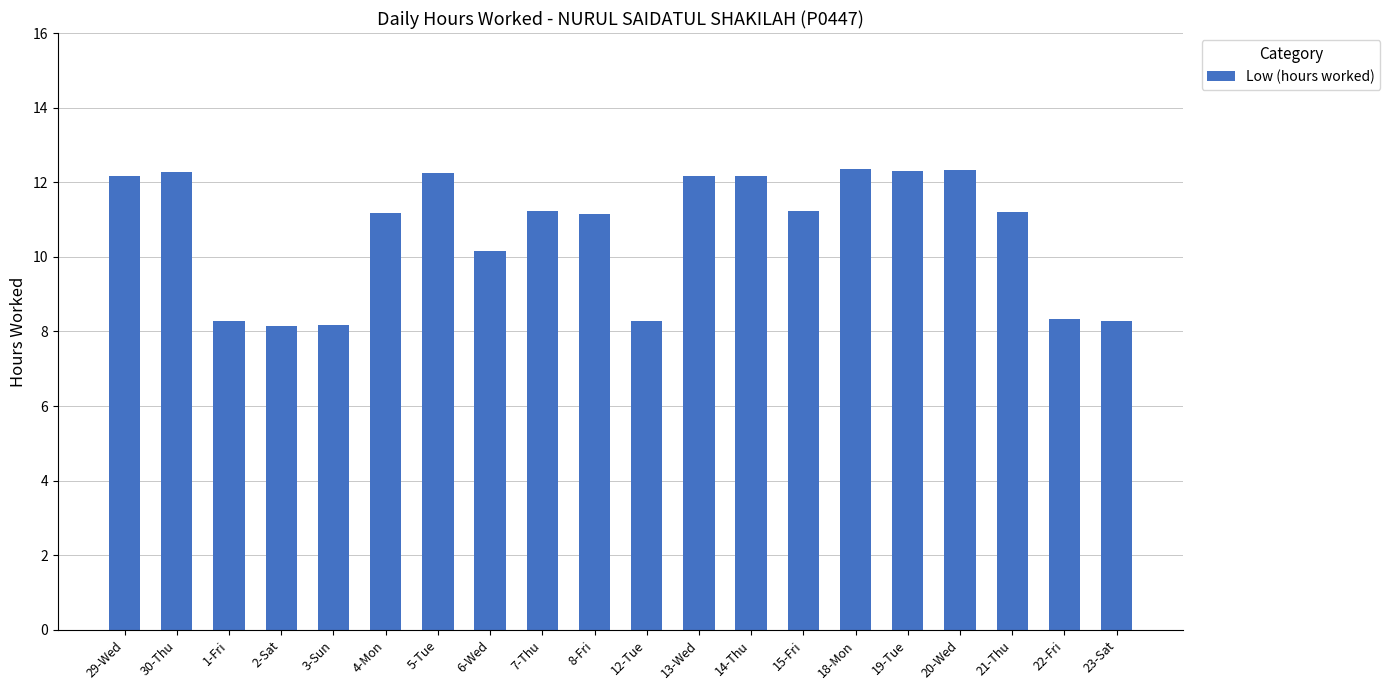

Is it true that the value at 1-Fri is 8.3?

True